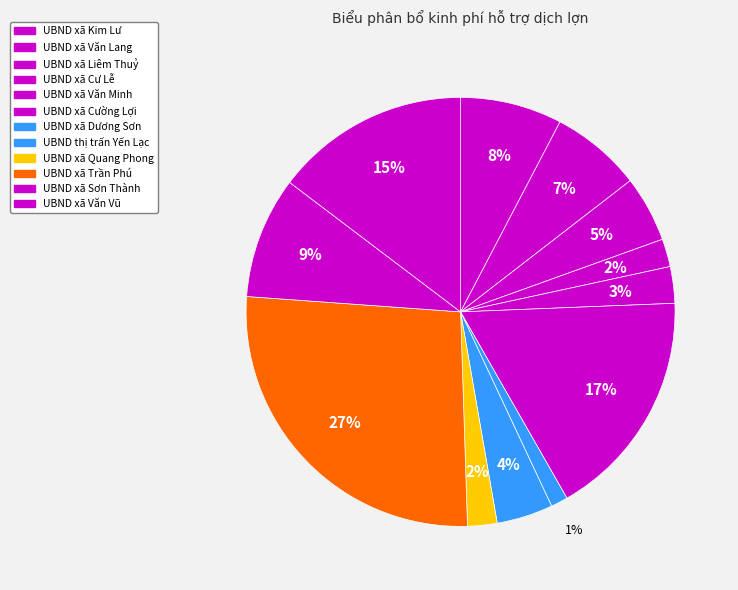

To the nearest percent, what is the combined percentage of UBND xã Văn Vũ and UBND xã Cư Lễ?

17%